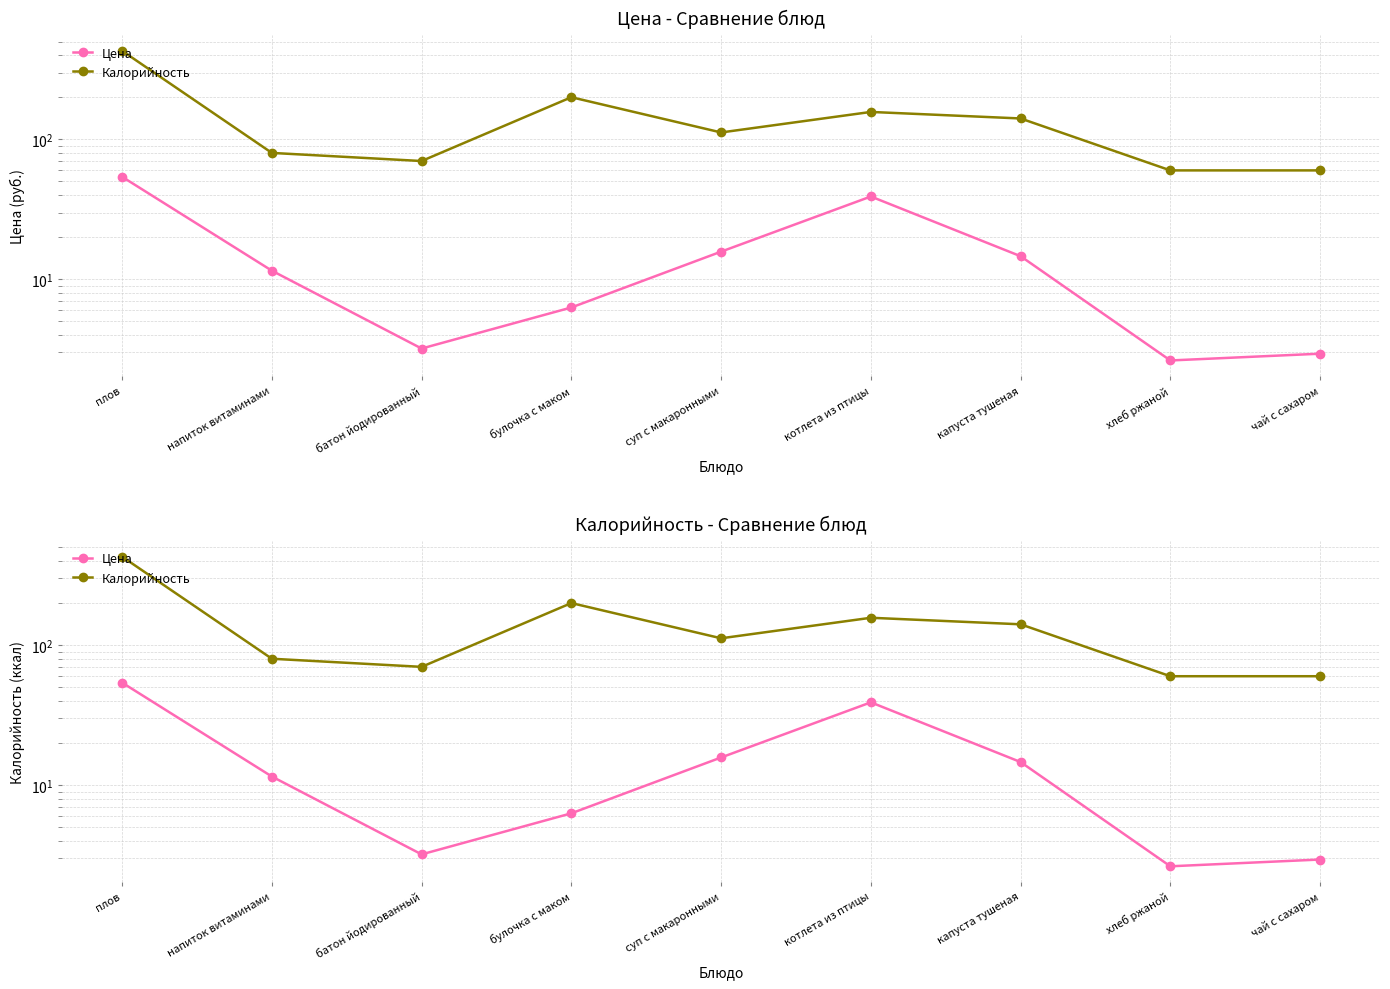

At how many categories does at least one series exceed 234?

1